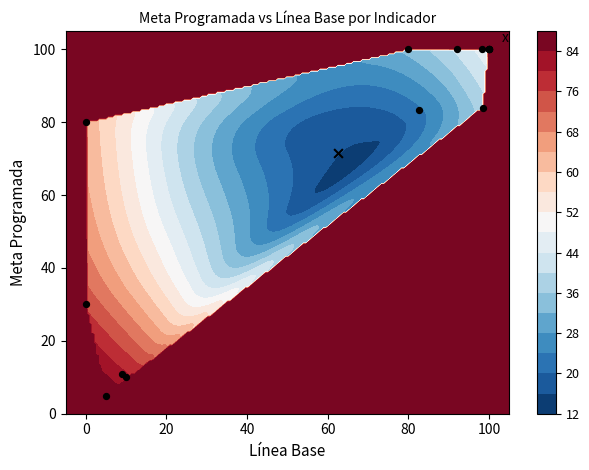

The chart shows a value of 16.7 at −20. True or false?

False